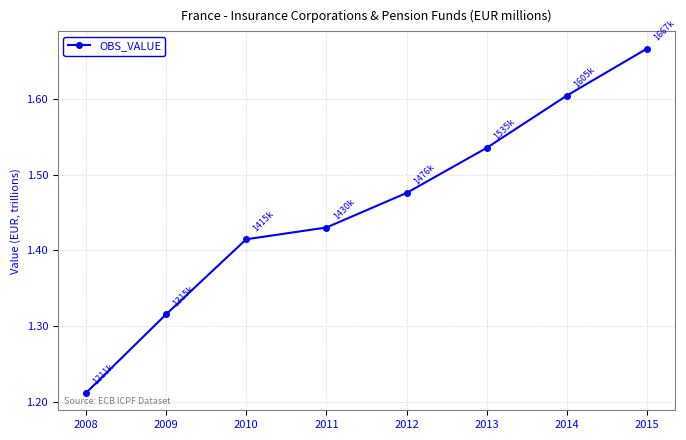

List the labels in order of value, largest first.

2015, 2014, 2013, 2012, 2011, 2010, 2009, 2008